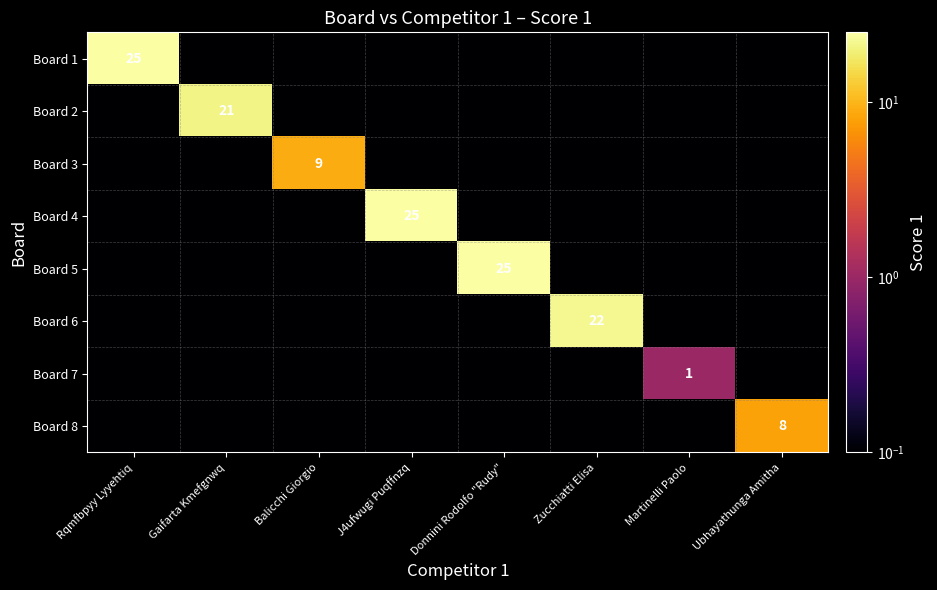

Is it true that Board 8 equals 14.1 at Ubhayathunga Amitha?

False